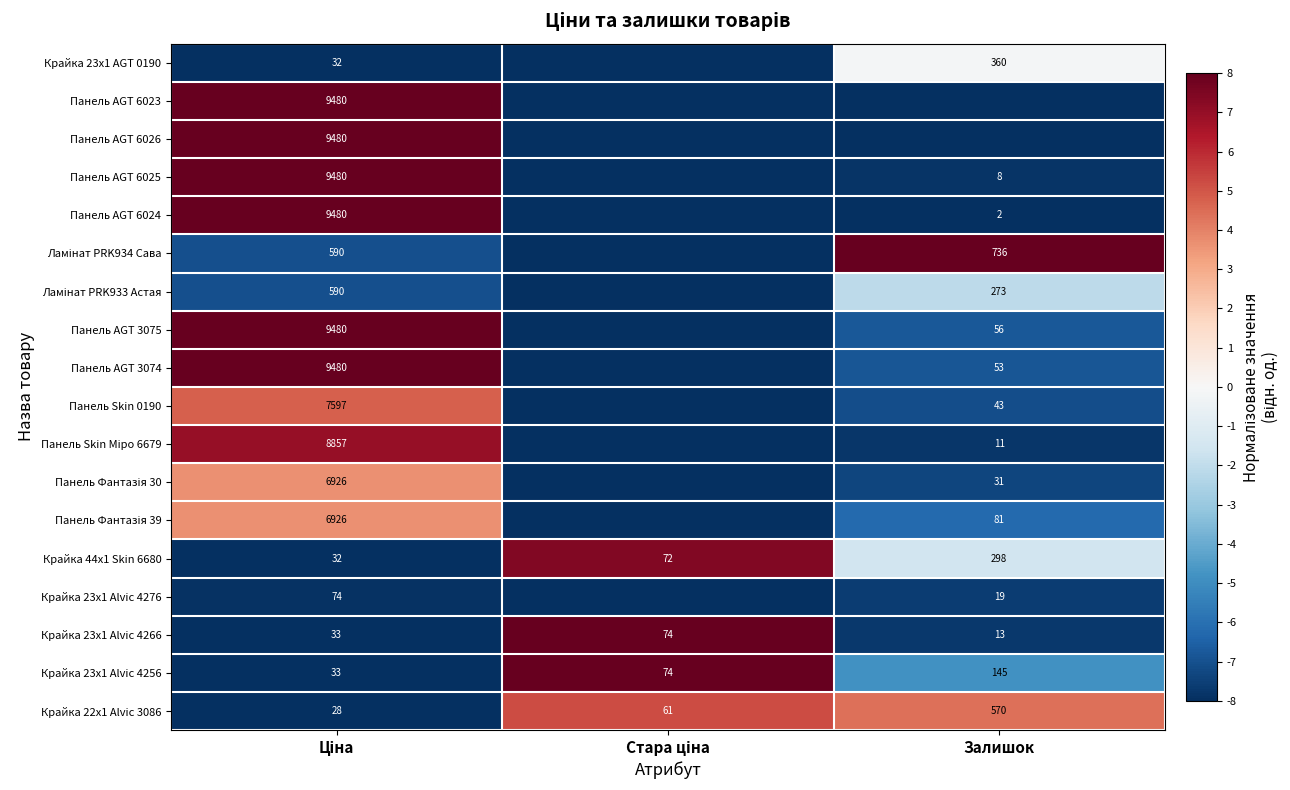

How many Крайка 23x1 Alvic 4256 values are between 33 and 145?

3